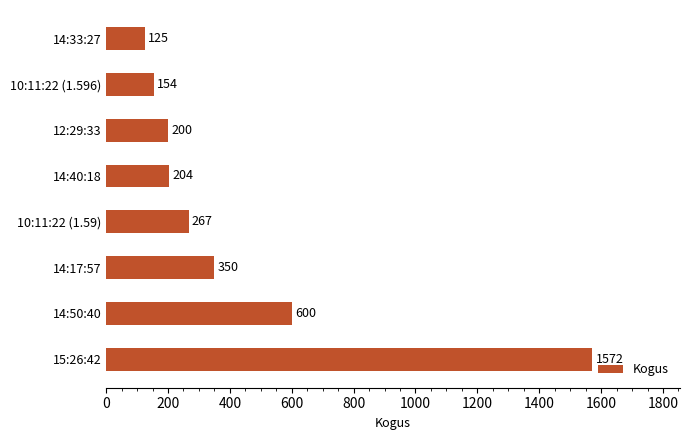

List the labels in order of value, largest first.

15:26:42, 14:50:40, 14:17:57, 10:11:22 (1.59), 14:40:18, 12:29:33, 10:11:22 (1.596), 14:33:27